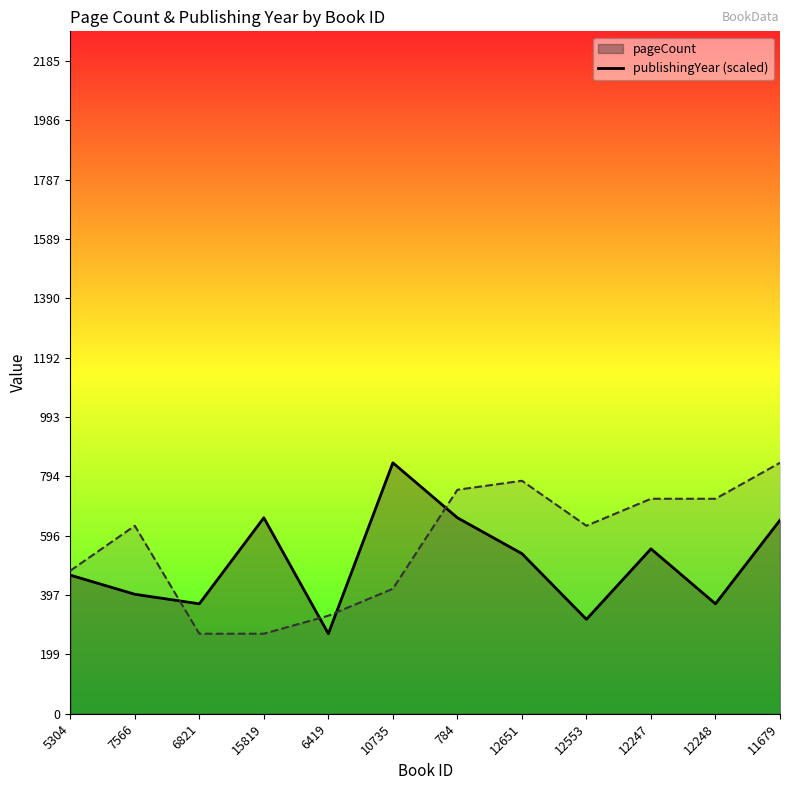

What is the label of the 5th point from the right?

12651